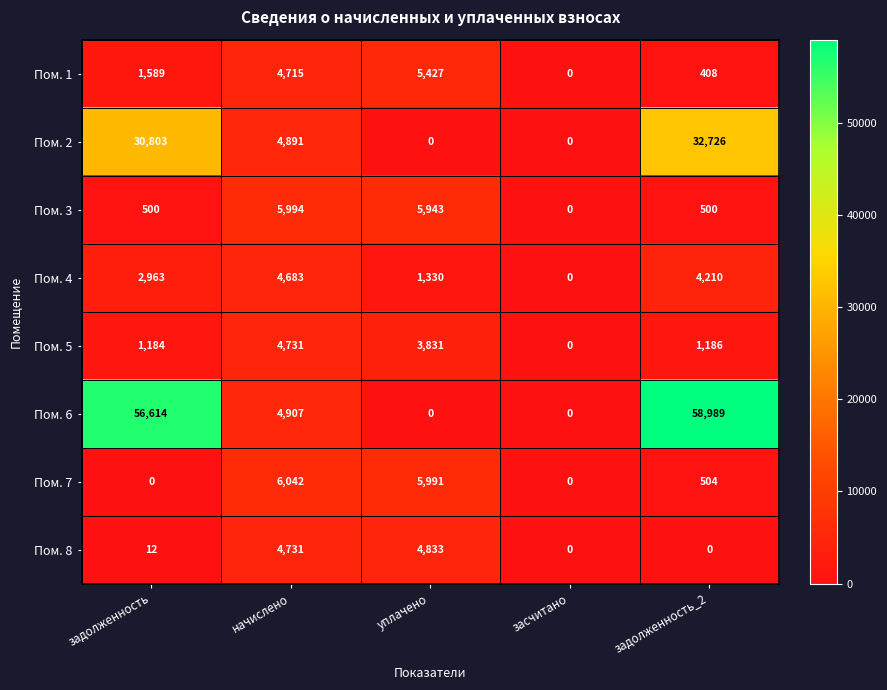

True or false: Пом. 2 has a value of 8296 at начислено.

False